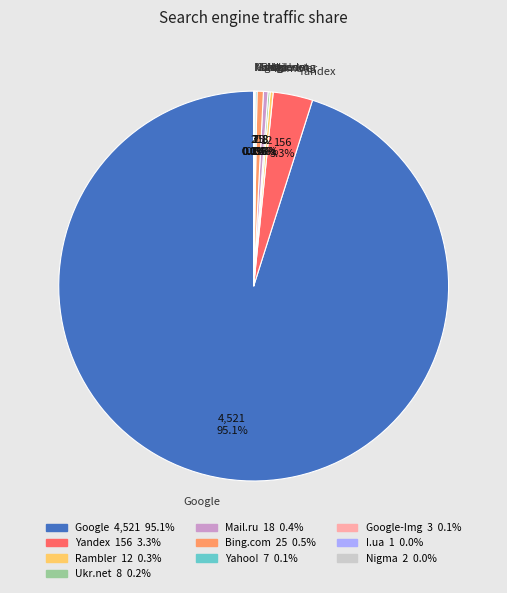

Which category has the biggest portion of the pie?

Google